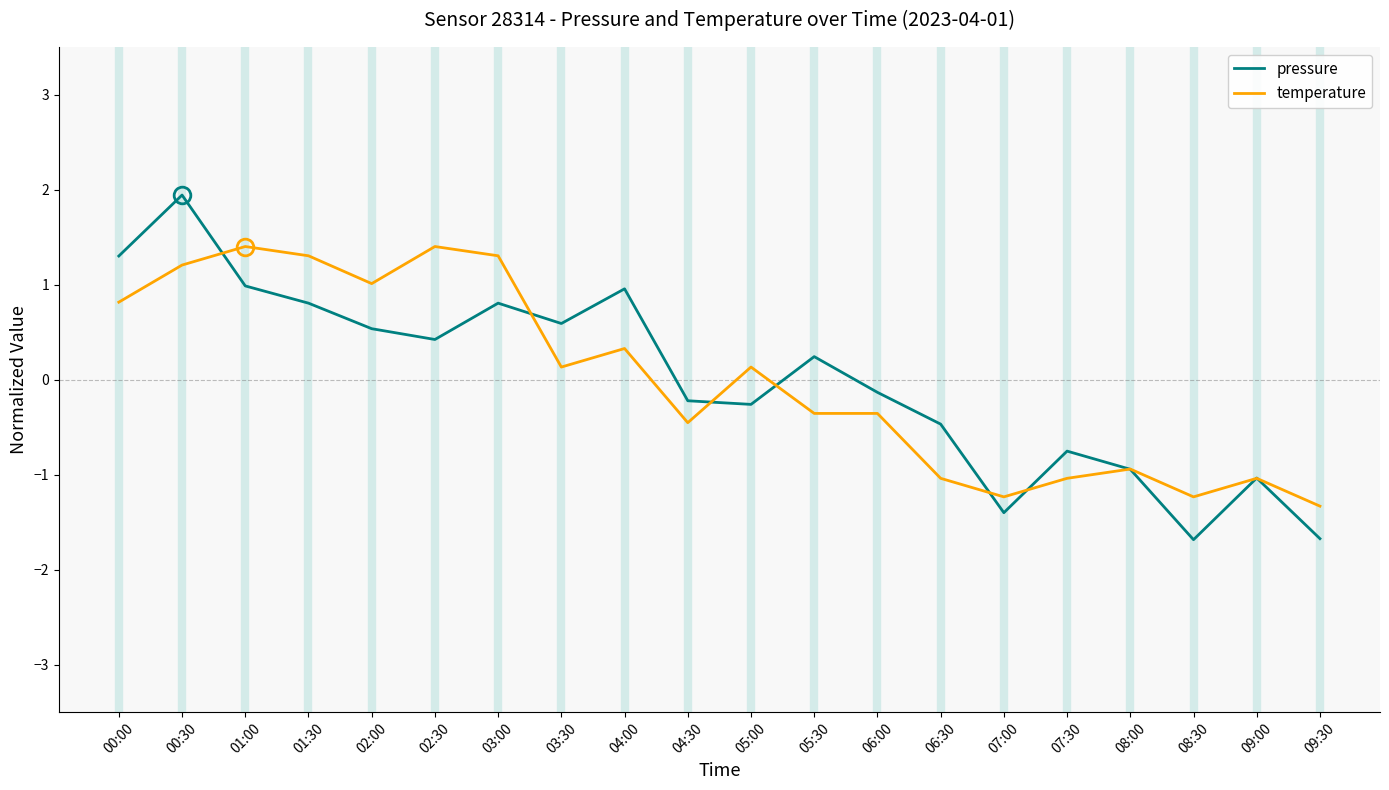

What is the spread (max minus min) of values at 09:30?

0.3